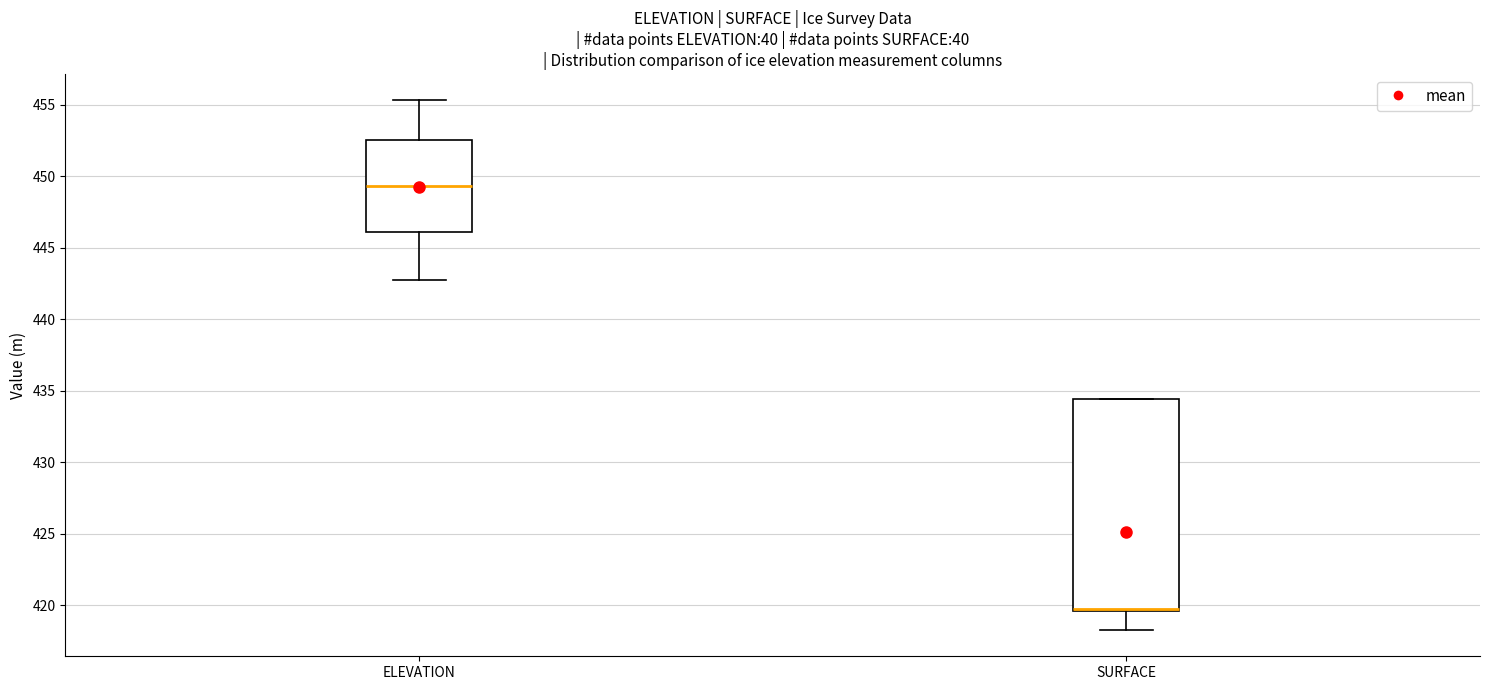

Which box is the tallest, from its lower edge to its upper edge?

SURFACE